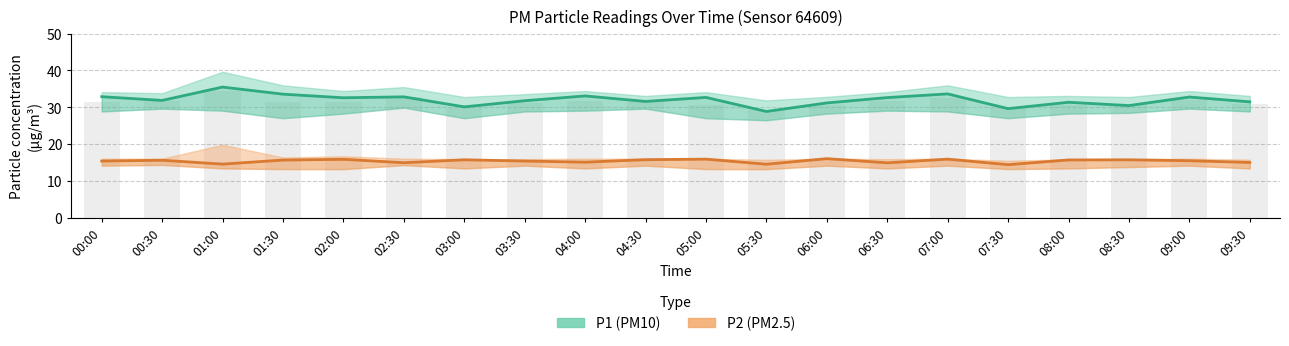

At which category is the sum across all series the highest?

01:00